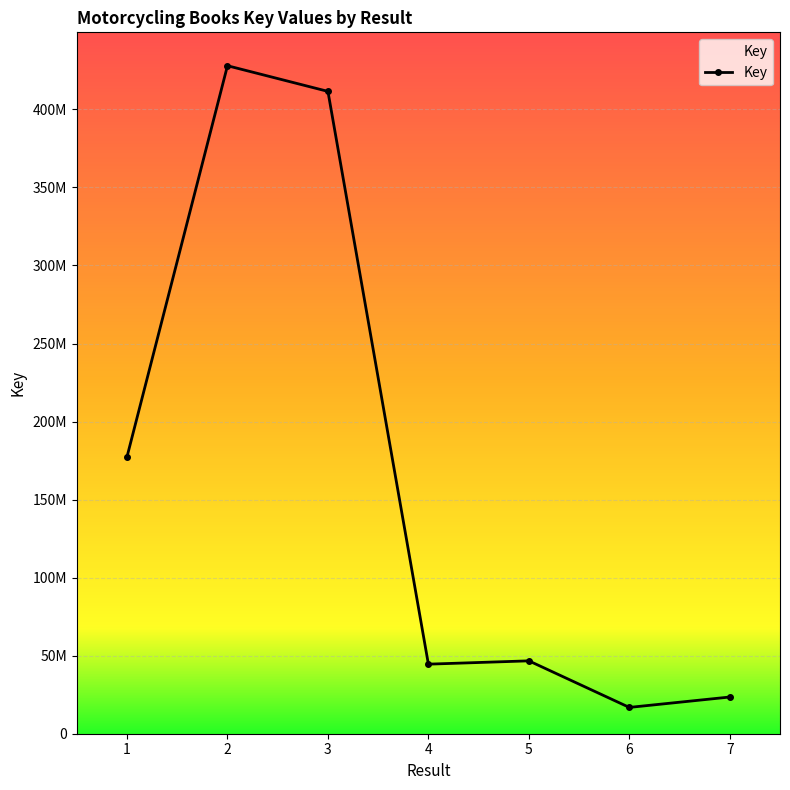

Rank the categories by value from lowest to highest.

6, 7, 4, 5, 1, 3, 2